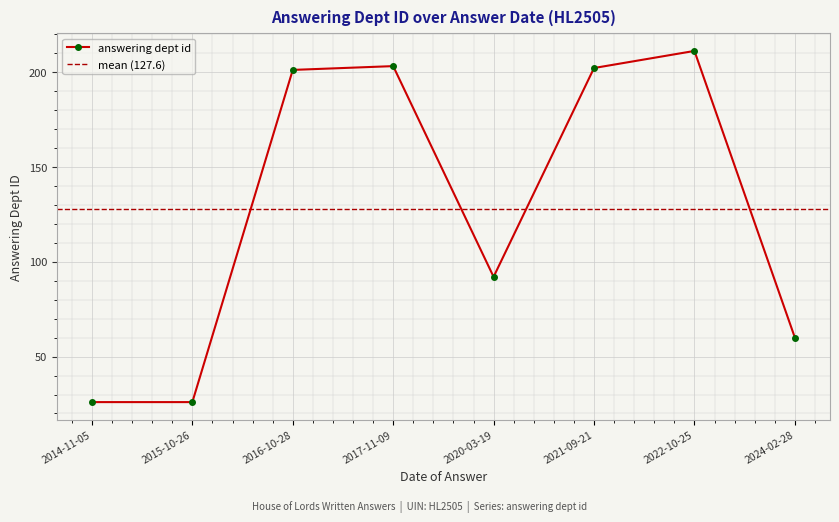

What is the difference between the values at 2017-11-09 and 2022-10-25?

8